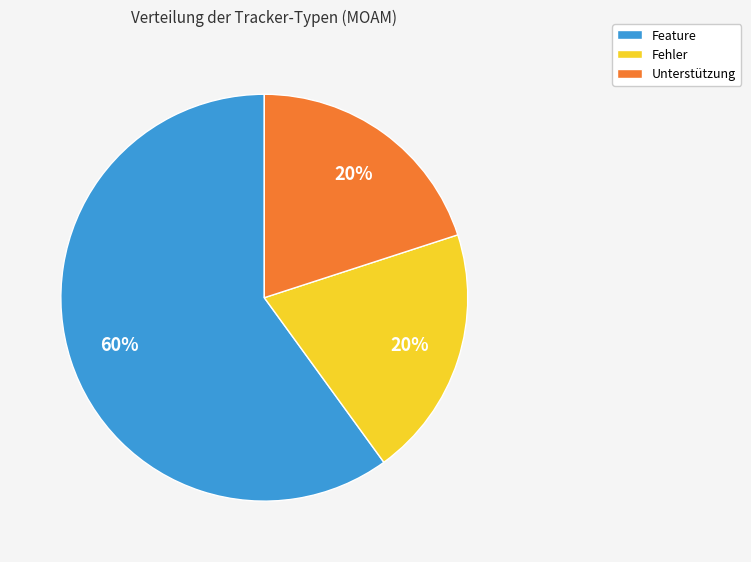

How many slices are in this pie chart?

3